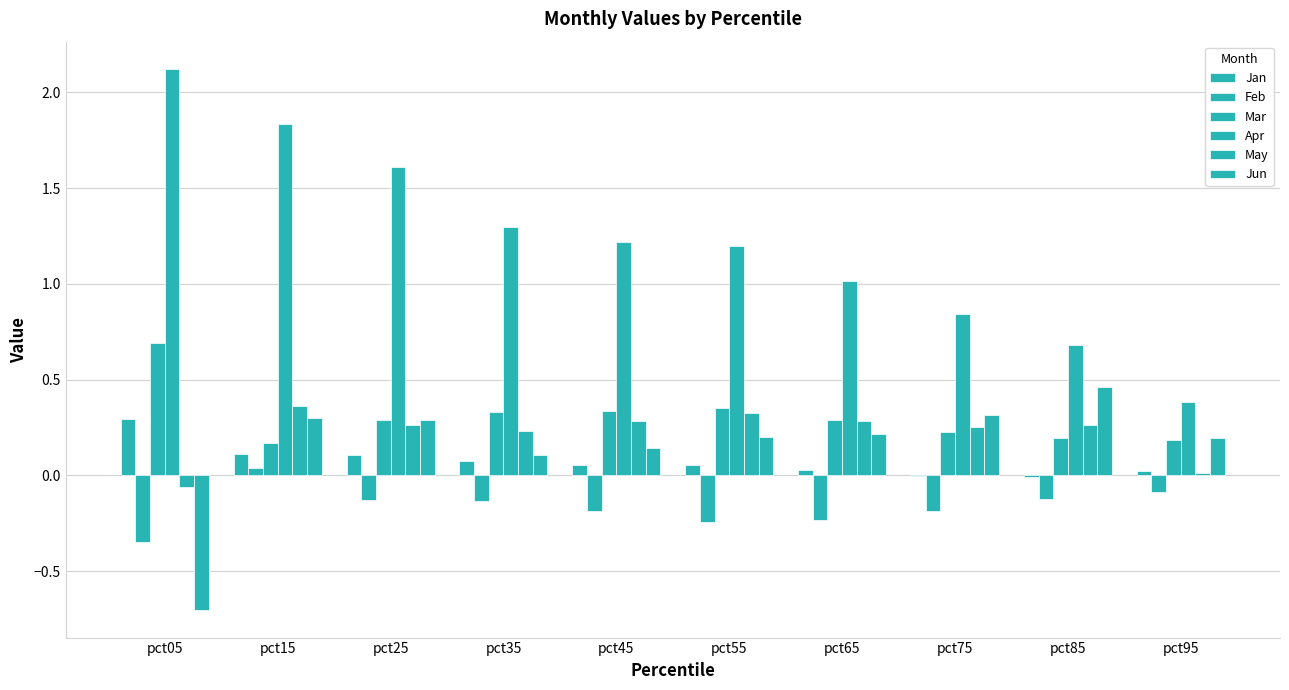

At which label is Apr closest to 1?

pct65